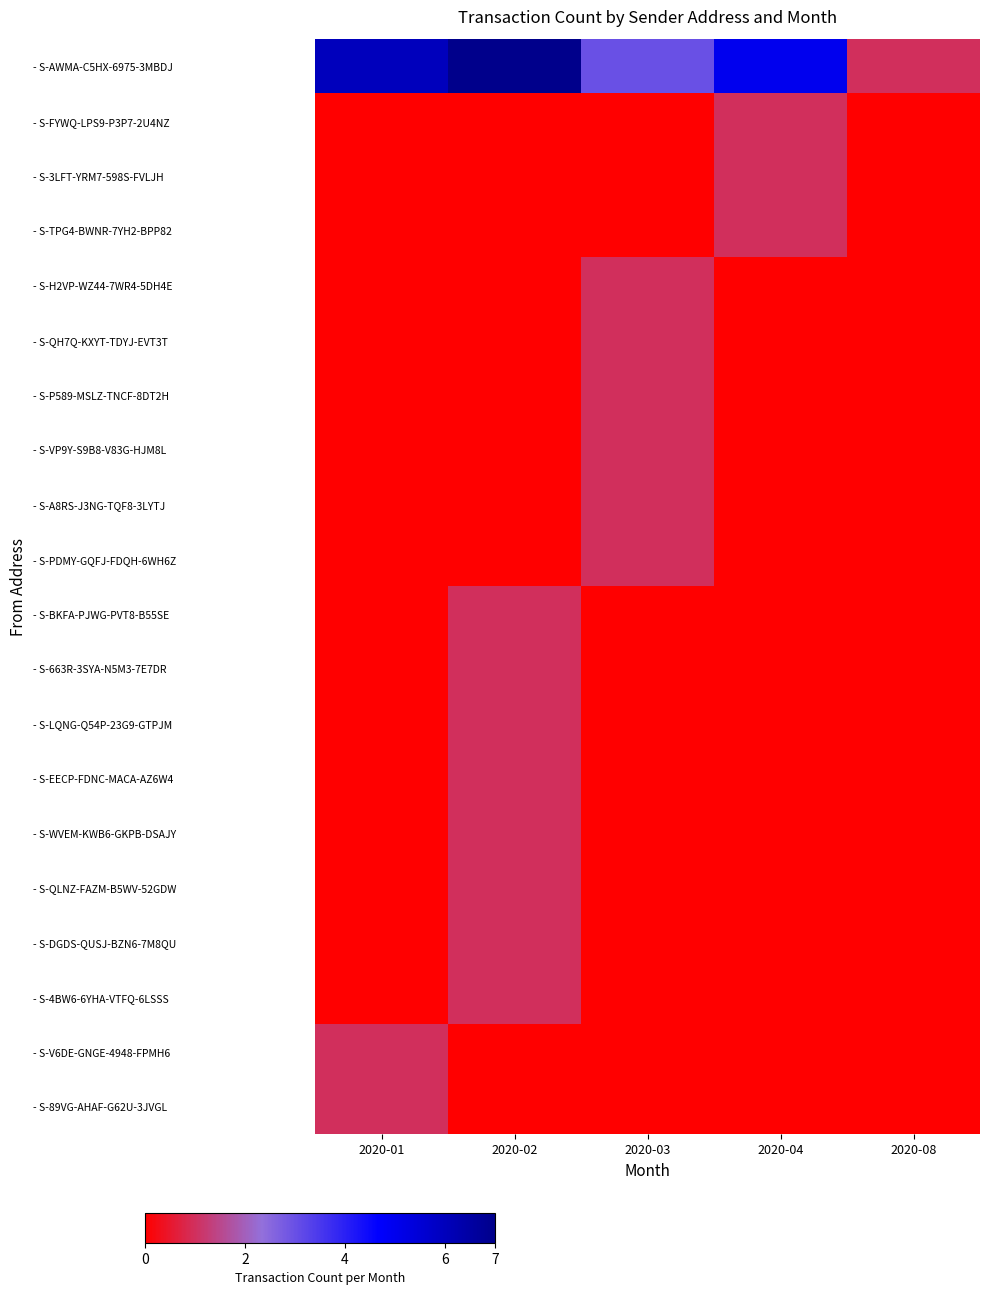

List the series in order of their peak value, lowest first.

- S-FYWQ-LPS9-P3P7-2U4NZ, - S-3LFT-YRM7-598S-FVLJH, - S-TPG4-BWNR-7YH2-BPP82, - S-H2VP-WZ44-7WR4-5DH4E, - S-QH7Q-KXYT-TDYJ-EVT3T, - S-P589-MSLZ-TNCF-8DT2H, - S-VP9Y-S9B8-V83G-HJM8L, - S-A8RS-J3NG-TQF8-3LYTJ, - S-PDMY-GQFJ-FDQH-6WH6Z, - S-BKFA-PJWG-PVT8-B55SE, - S-663R-3SYA-N5M3-7E7DR, - S-LQNG-Q54P-23G9-GTPJM, - S-EECP-FDNC-MACA-AZ6W4, - S-WVEM-KWB6-GKPB-DSAJY, - S-QLNZ-FAZM-B5WV-52GDW, - S-DGDS-QUSJ-BZN6-7M8QU, - S-4BW6-6YHA-VTFQ-6LSSS, - S-V6DE-GNGE-4948-FPMH6, - S-89VG-AHAF-G62U-3JVGL, - S-AWMA-C5HX-6975-3MBDJ